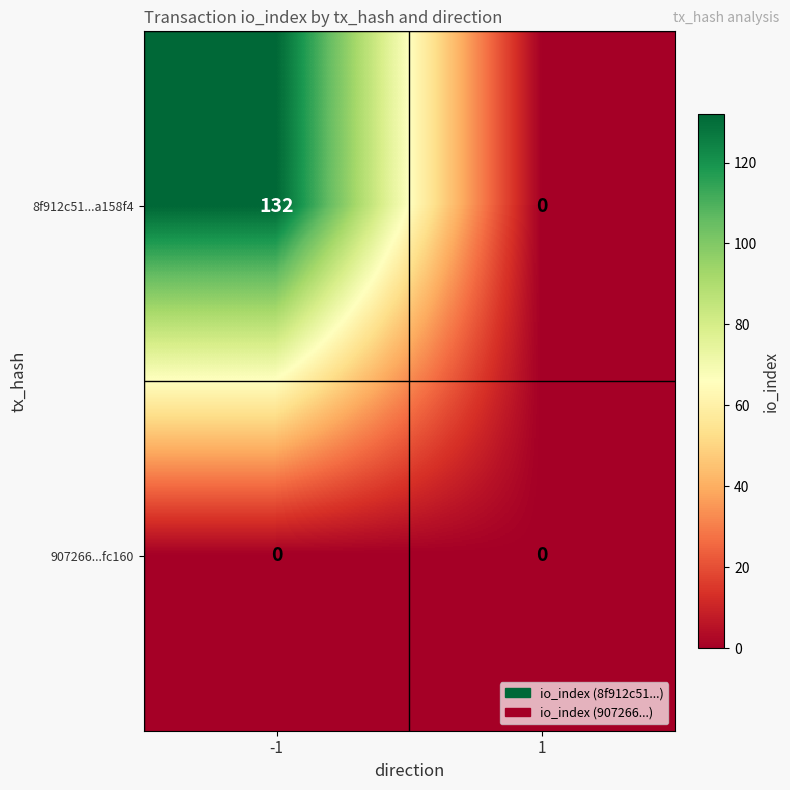

Is it true that 907266...fc160 equals 0 at 1?

True